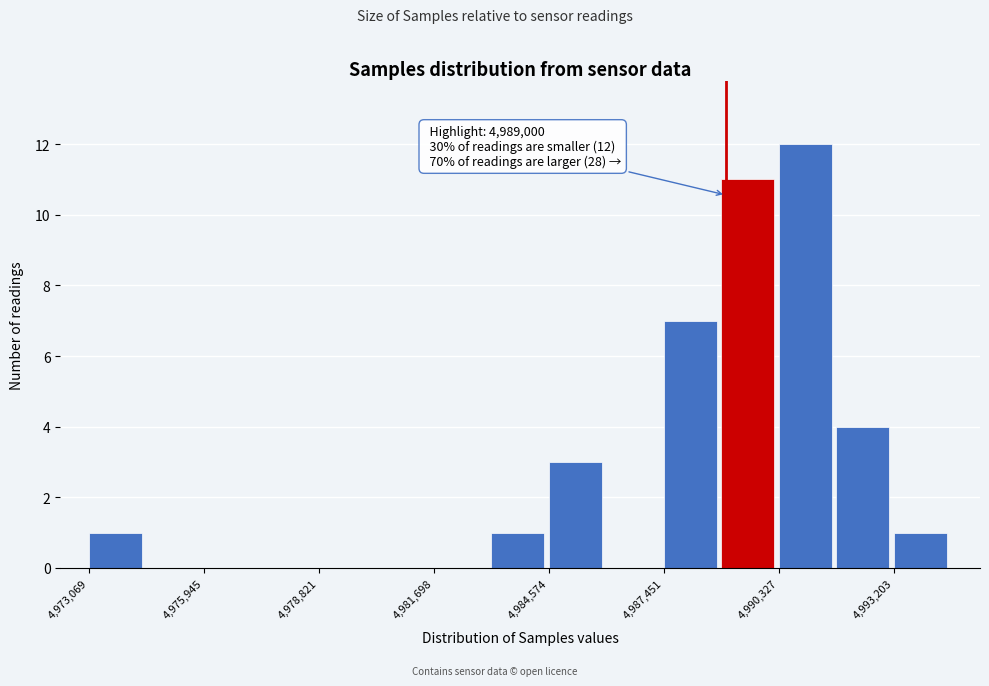

Around what value on the x-axis is the tallest bar? Give the approximate position of its centre, as read against the axis.

4991000